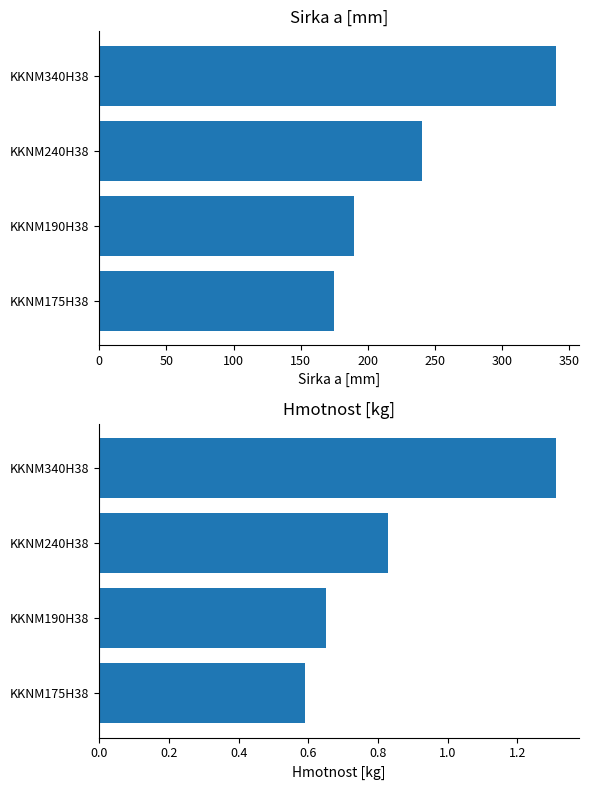

What is the value of the Sirka a [mm] bar at the 2nd from the left?

190.0